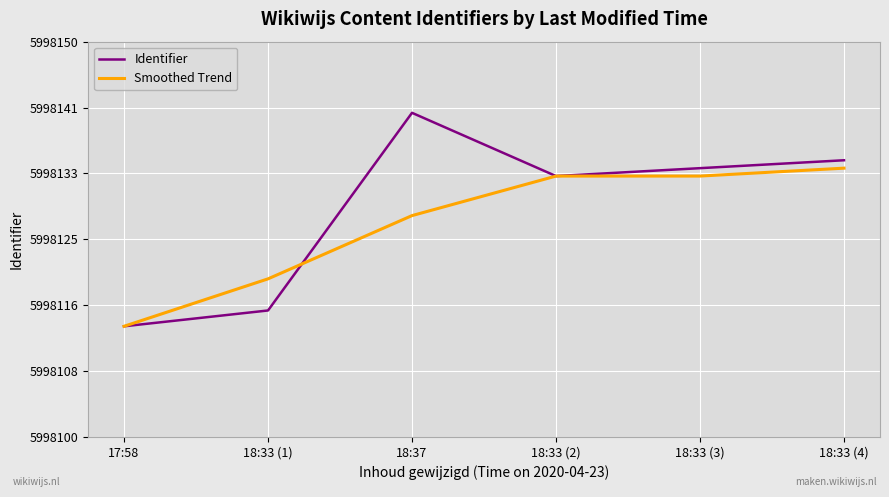

Reading right to left, transcribe all the data shown in this chart.

Identifier: 18:33 (4)=5998135	18:33 (3)=5998134	18:33 (2)=5998133	18:37=5998141	18:33 (1)=5998116	17:58=5998114
Smoothed Trend: 18:33 (4)=5998134	18:33 (3)=5998133	18:33 (2)=5998133	18:37=5998128	18:33 (1)=5998120	17:58=5998114